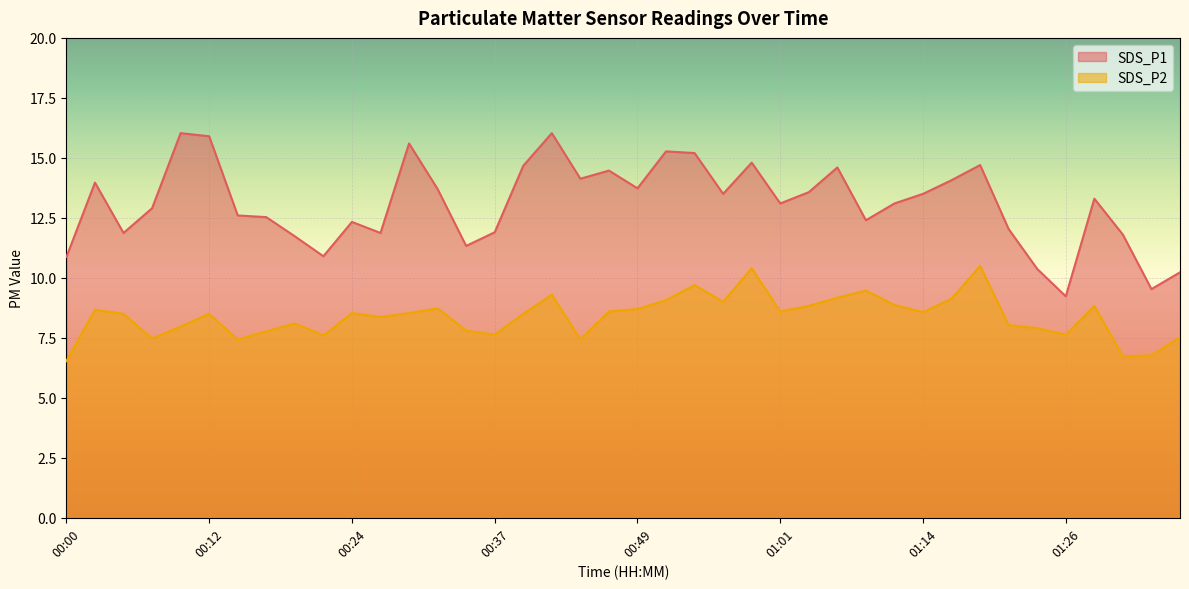

What is the label of the 17th point from the left?

00:39